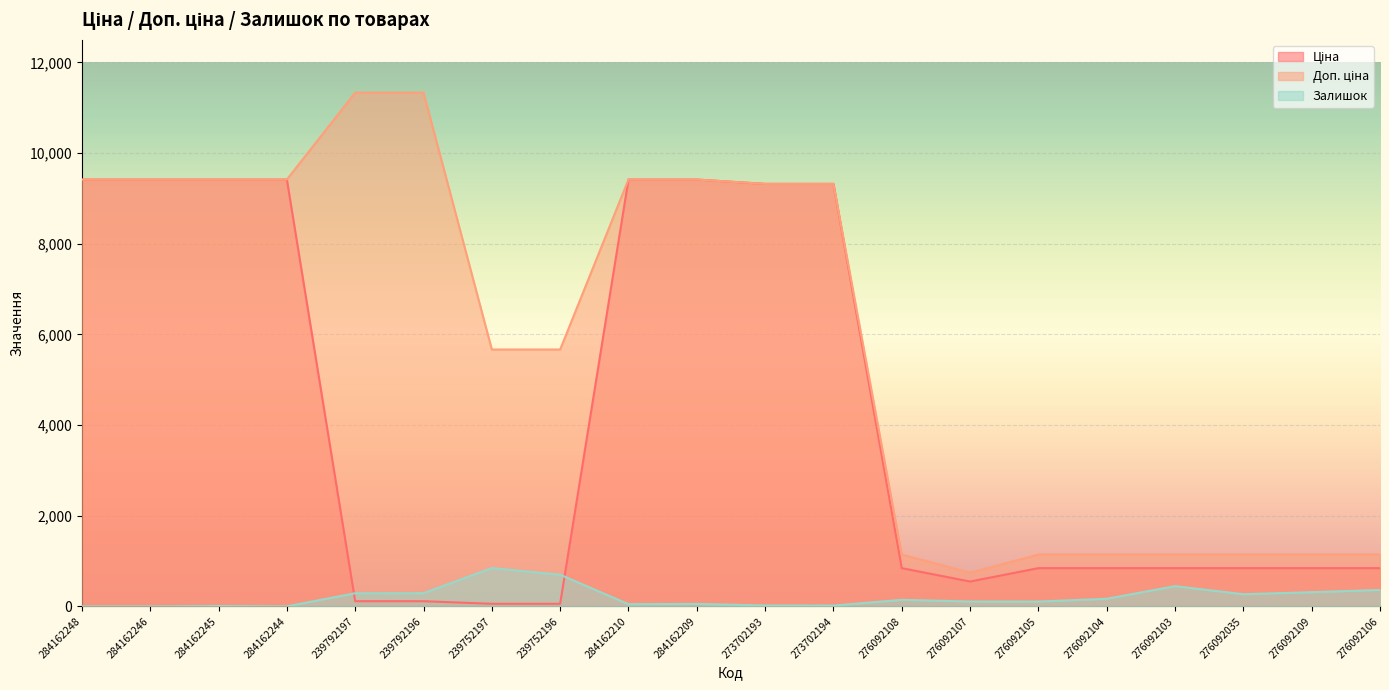

What is the sum of all Ціна values?

81931.2